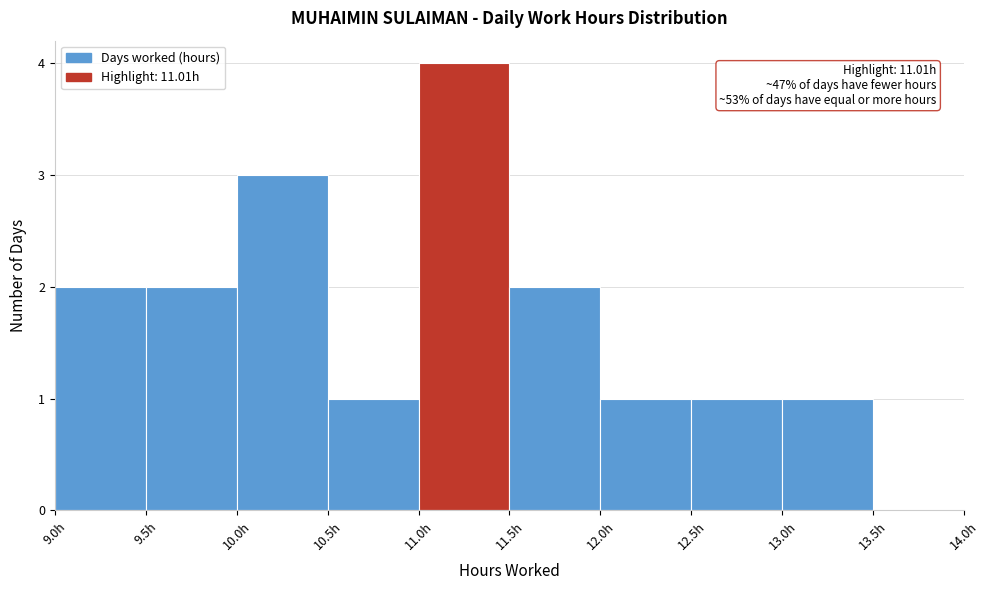

Which range on the x-axis has the tallest bar?

11.0 to 11.5